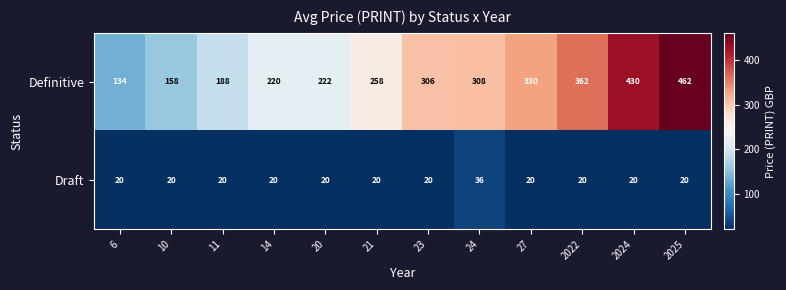

Count the number of categories in the chart.

12